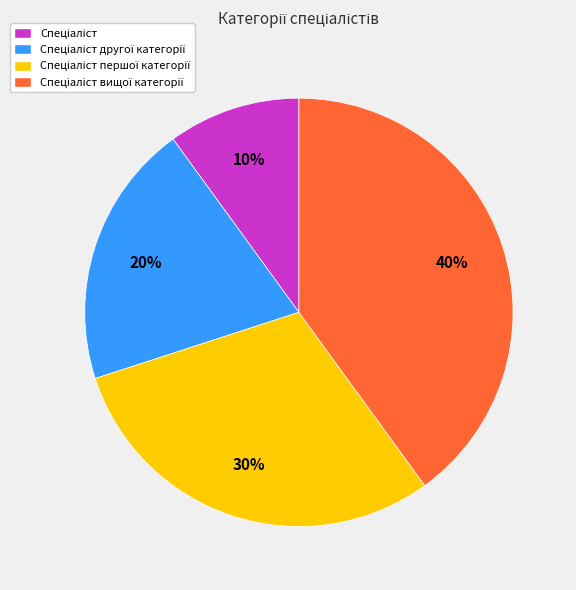

Does any single category account for the majority?

No